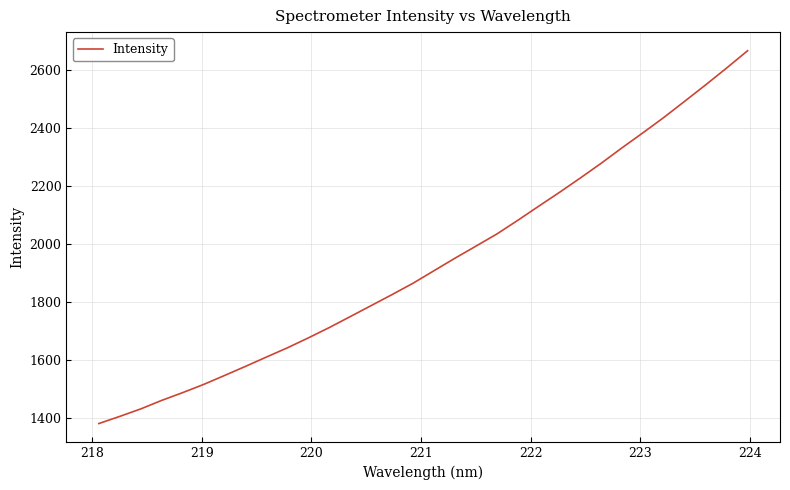

What is the greatest value displayed?

2668.2